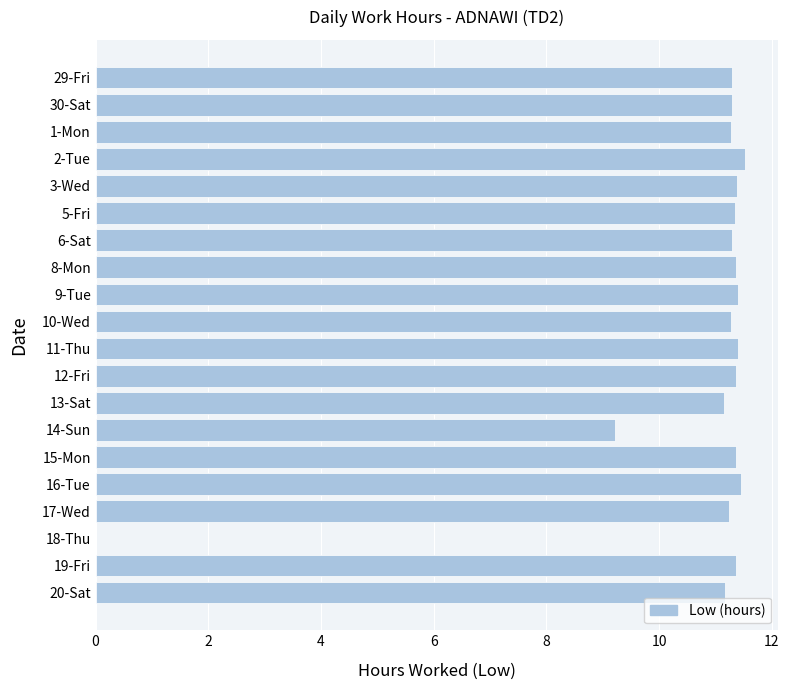

The chart shows a value of 17.9 at 3-Wed. True or false?

False